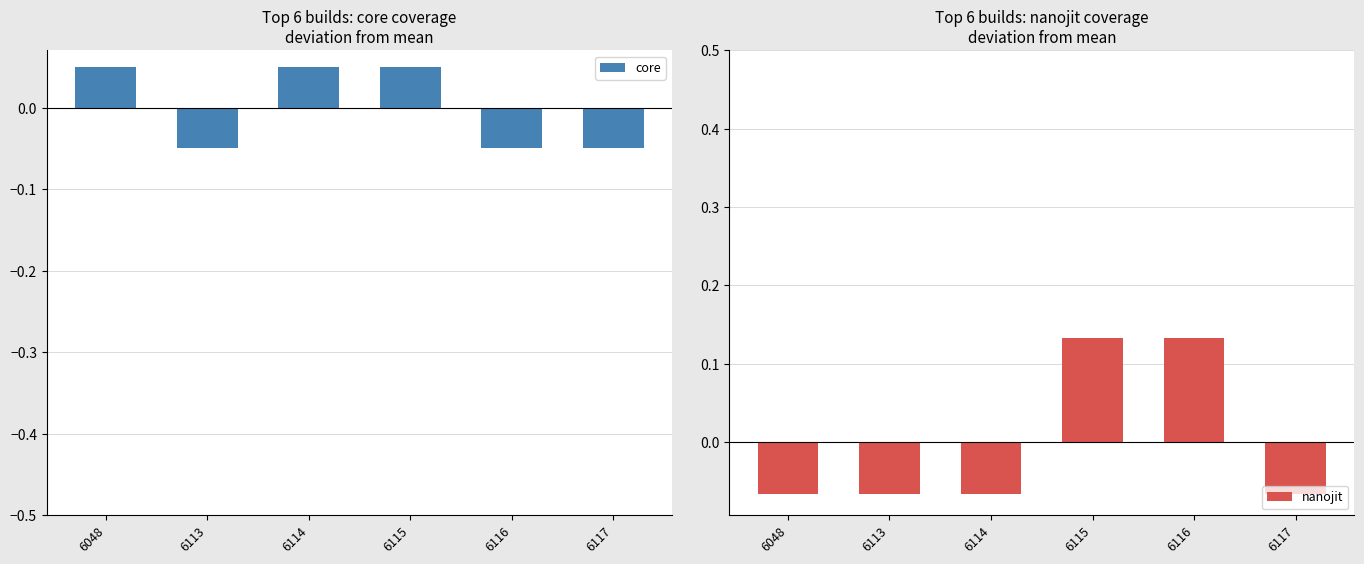

At which category is the sum across all series the highest?

6115